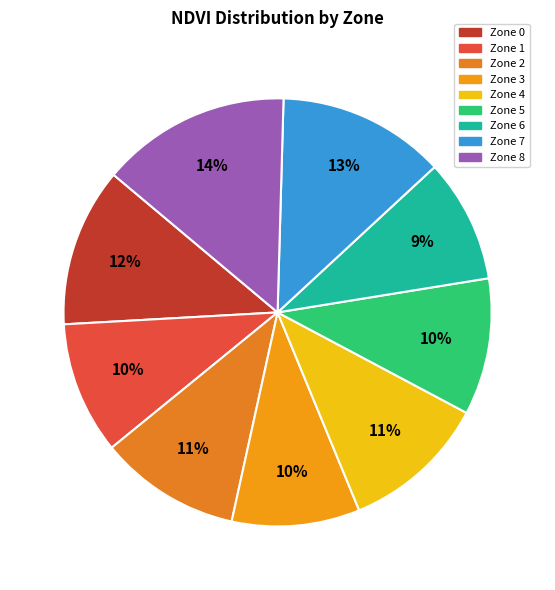

To the nearest percent, what is the average slice percentage?

11%